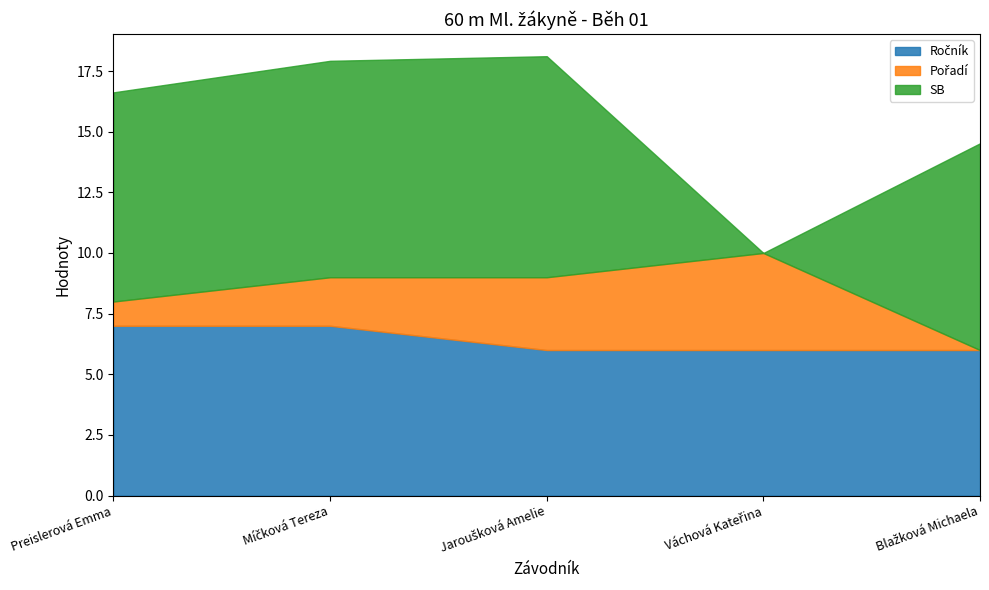

Which series has the widest spread of values?

SB